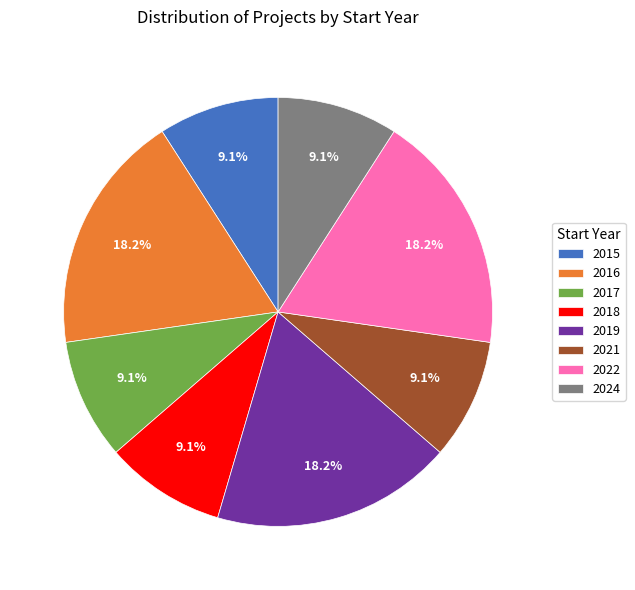

Is there a majority slice in this chart?

No